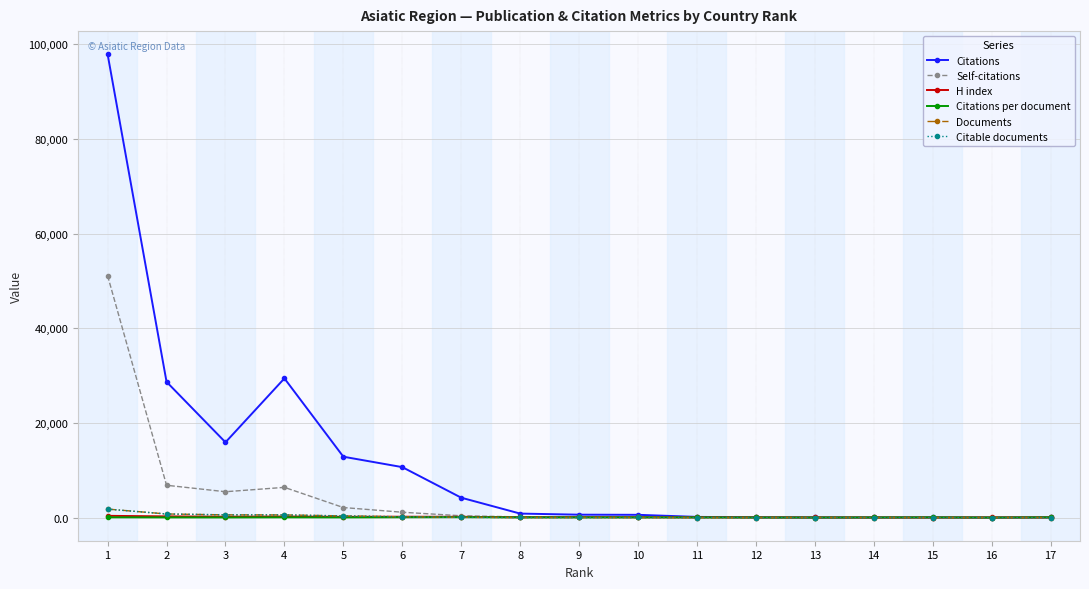

What is the minimum value for Citable documents?

1.0